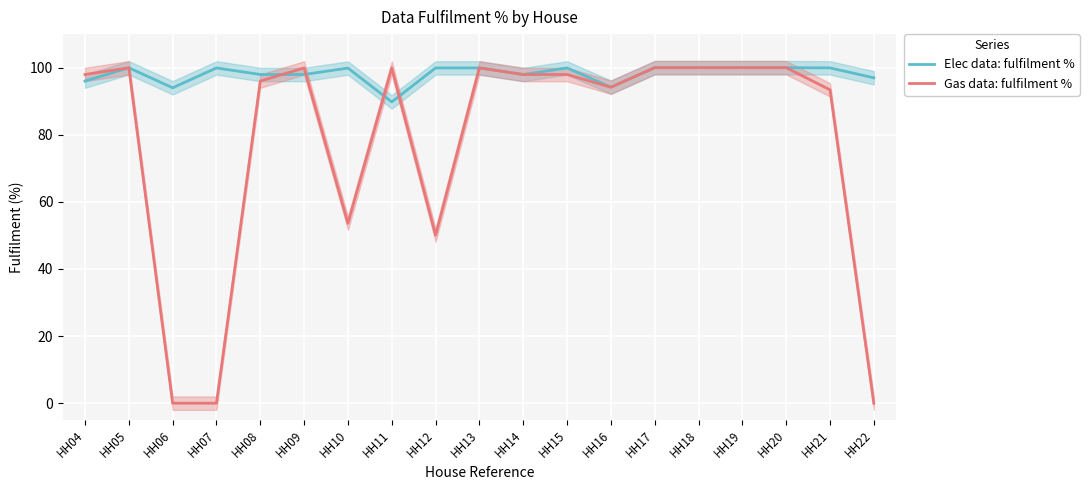

What is the spread (max minus min) of values at HH22?

97.0